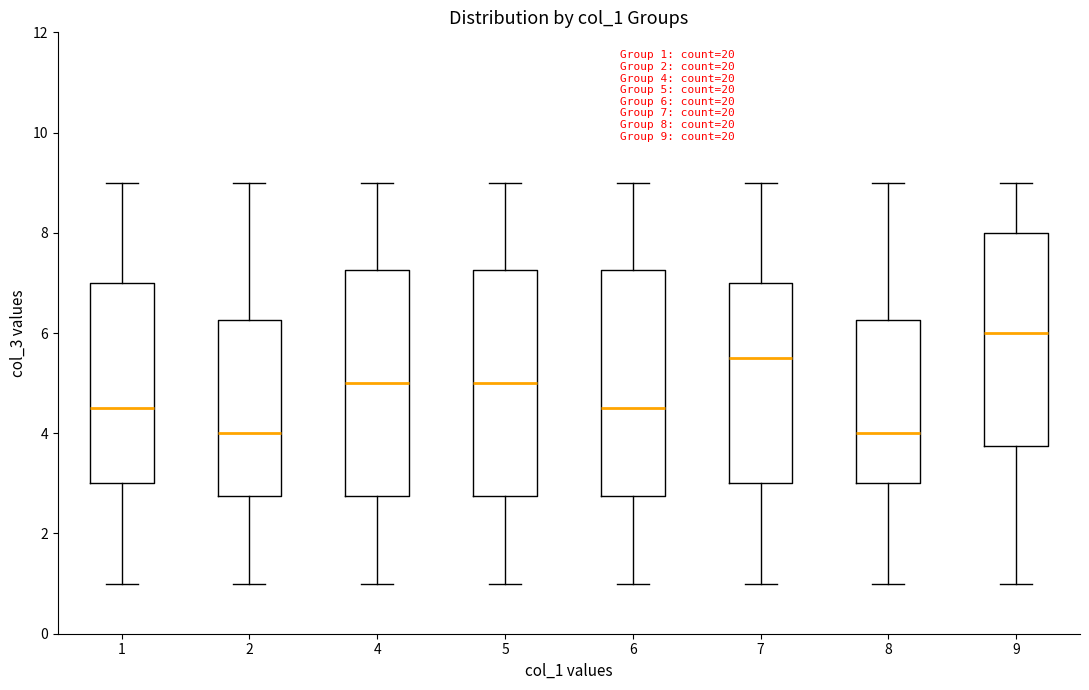

Which box's median line is the highest?

9